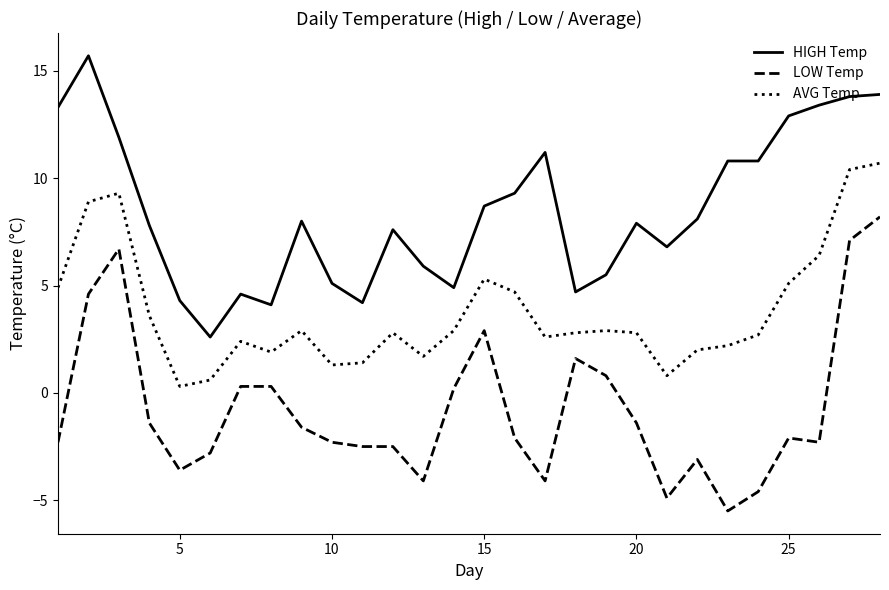

Which series has the largest total across all categories?

HIGH Temp